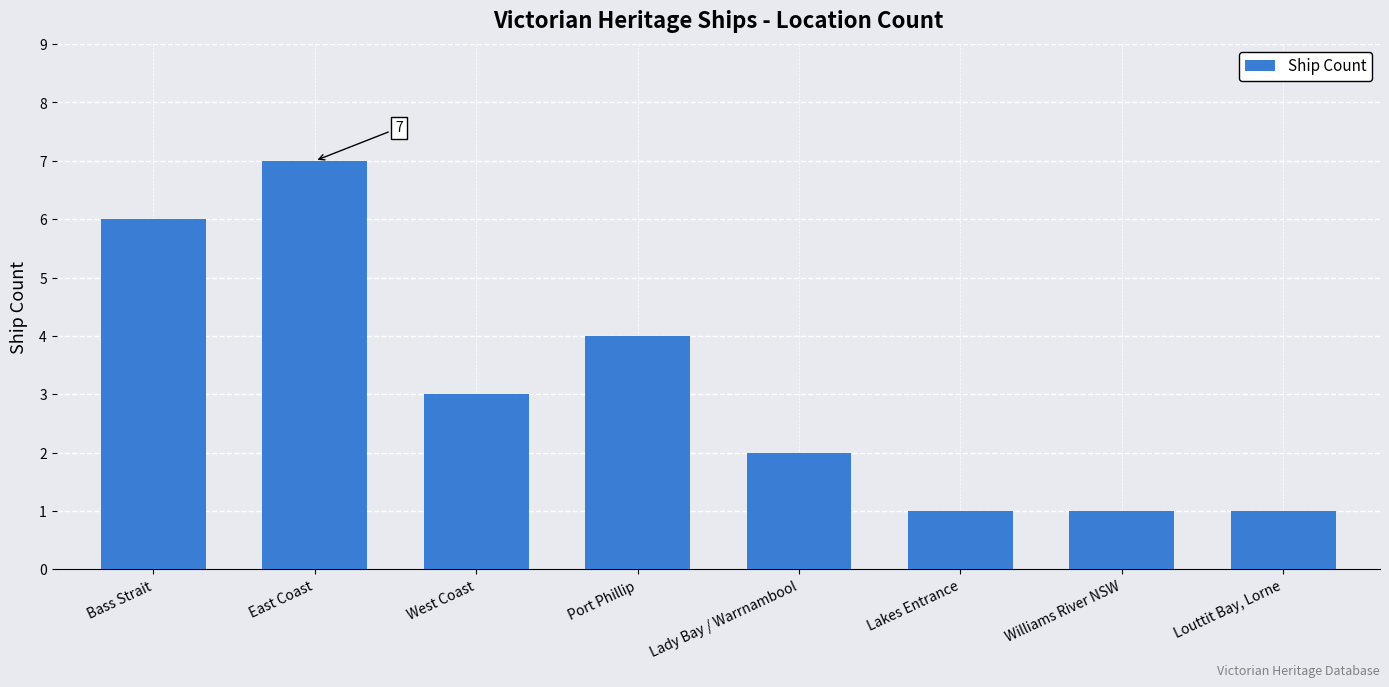

True or false: the data shows 1 at Williams River NSW.

True